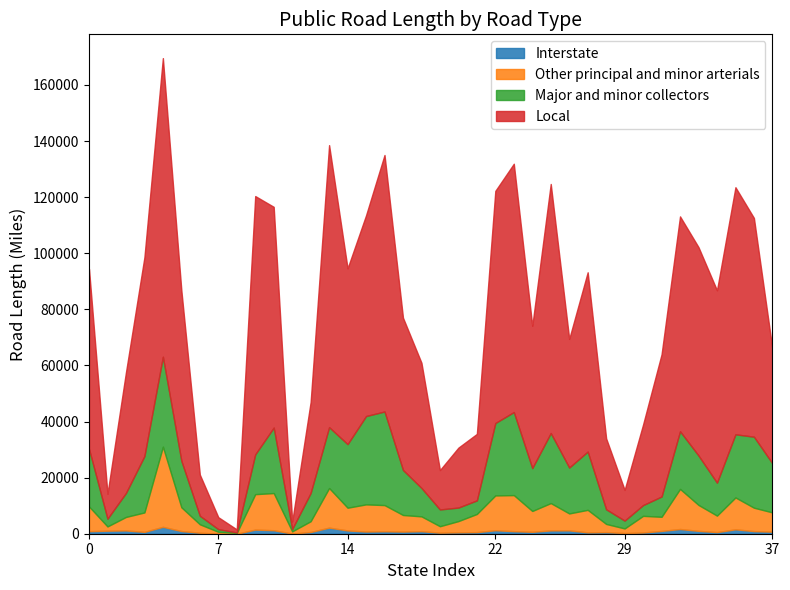

Rank the series at Arizona from highest to lowest value.

Local, Major and minor collectors, Other principal and minor arterials, Interstate